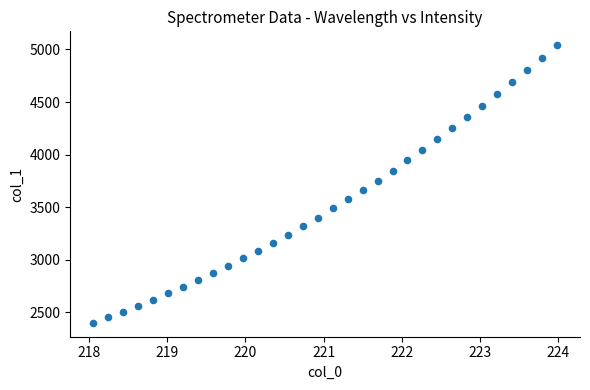

What is the range of Y values (max minus min)?

2639.0